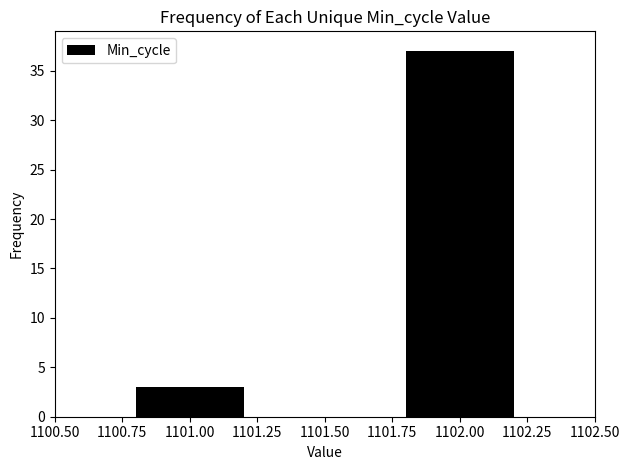

How many bars are there in total?

2